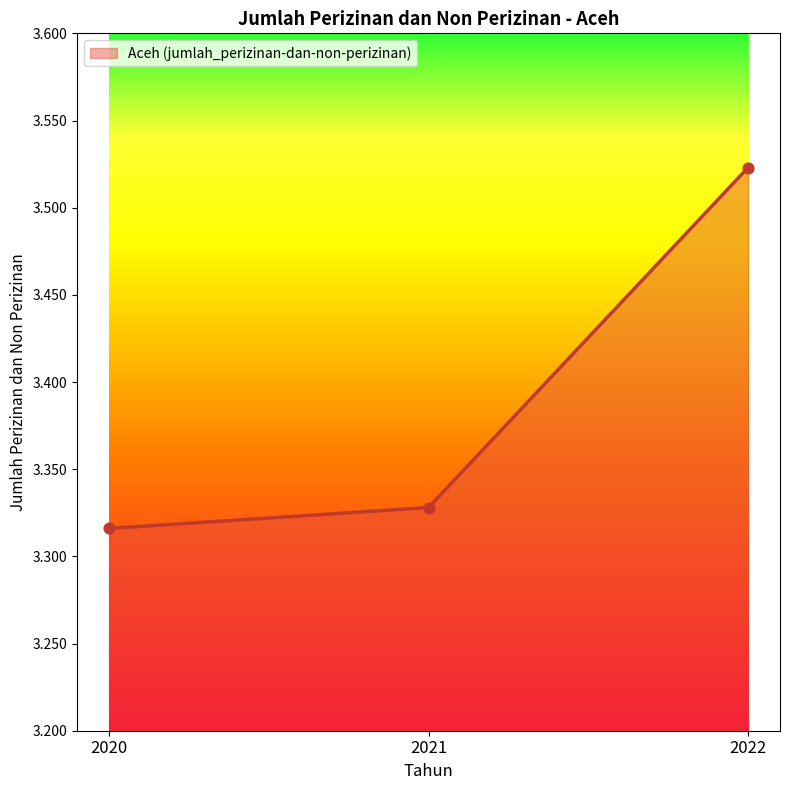

What is the change in value from 2021 to 2022?

+0.2